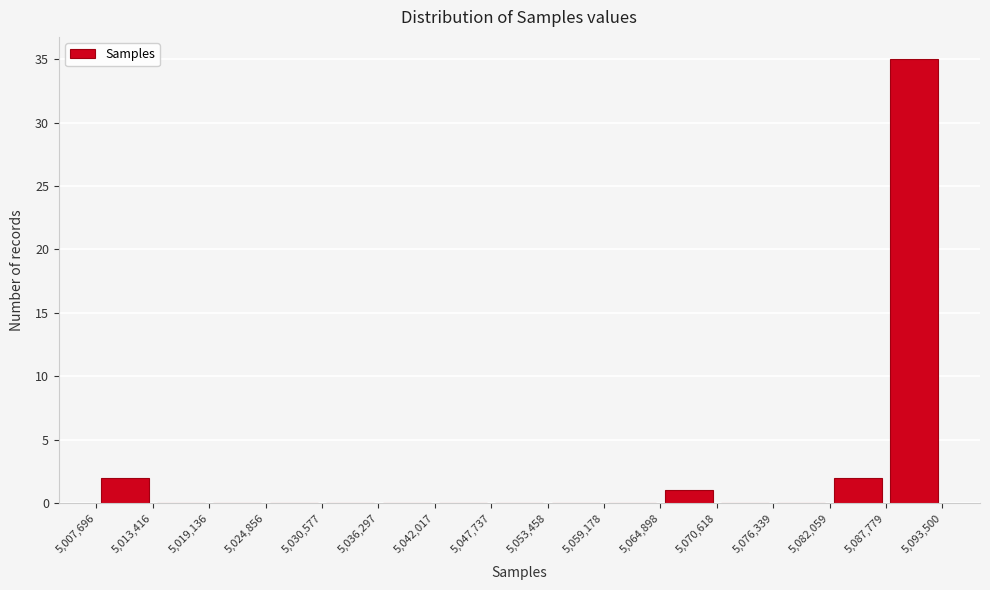

What is the height of the bar covering 5,064,898 to 5,070,618 on the x-axis? The values are not printed on the chart, so give them approximately, as read against the axis.

1